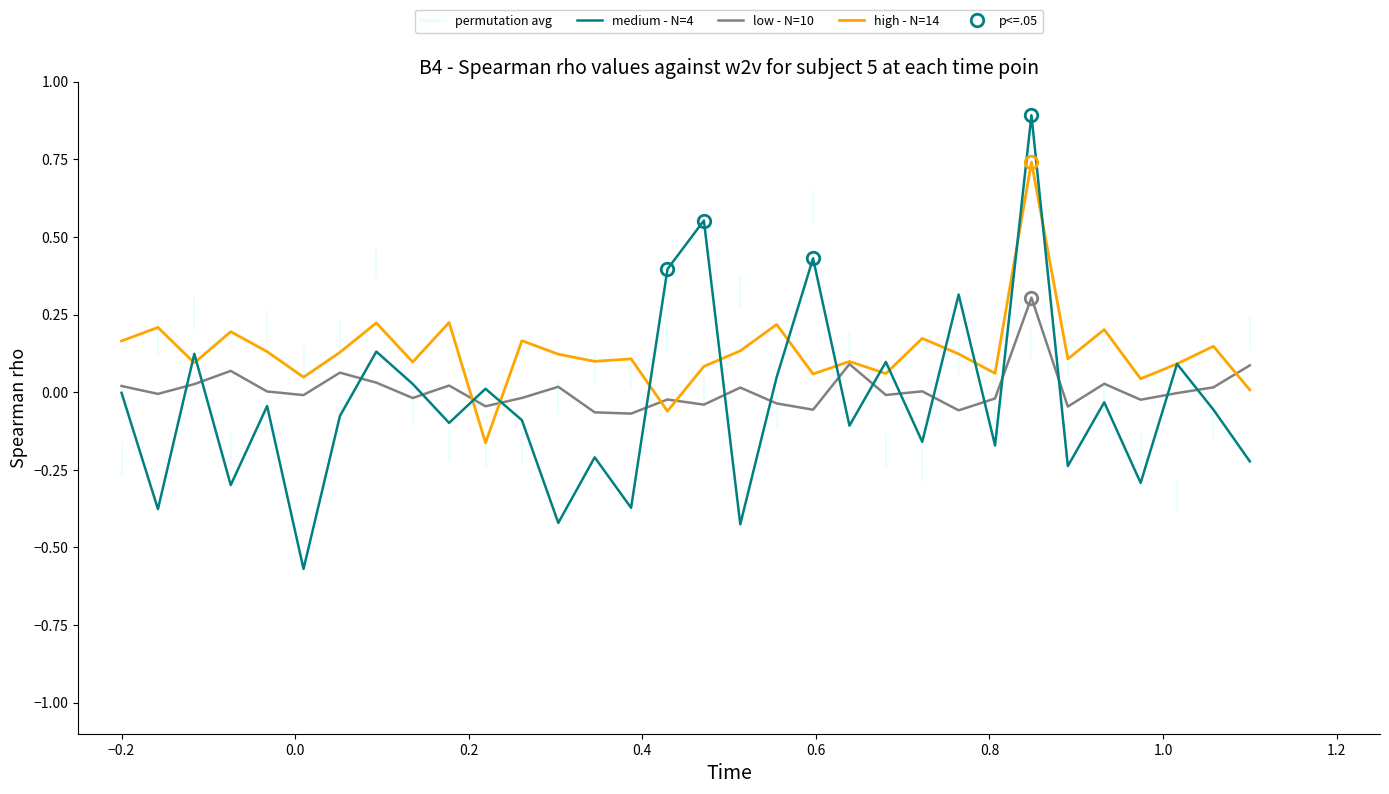

What is the maximum value for low - N=10?

0.3